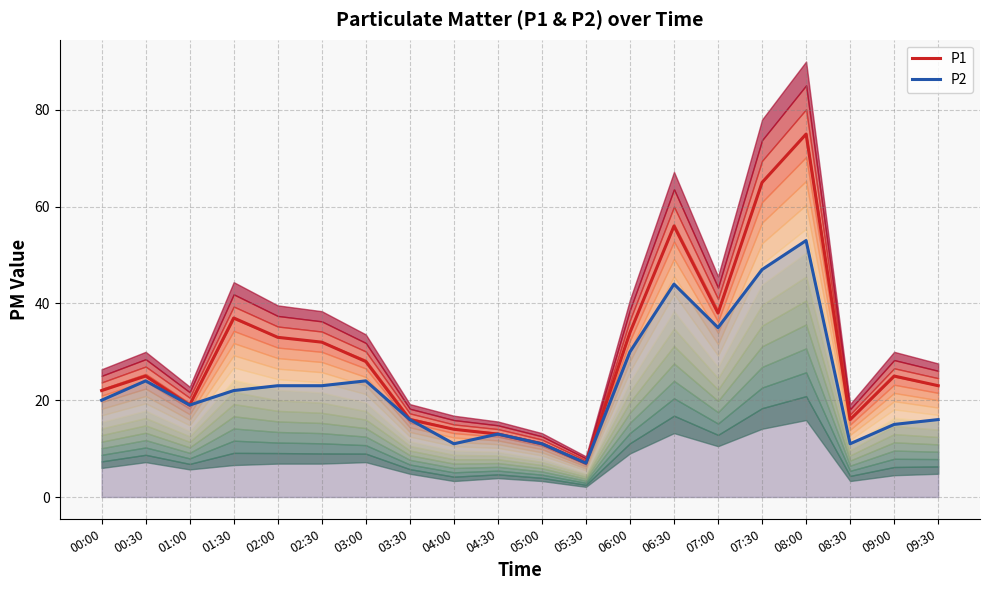

What is the sum of the P1 values at 05:00 and 00:00?

33